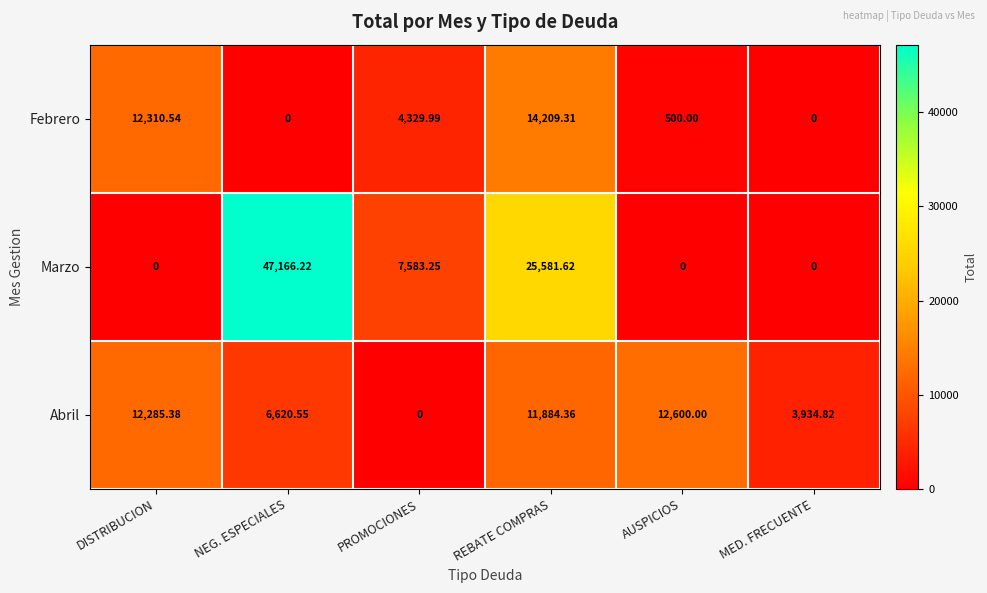

Which series has the largest range (max minus min)?

Marzo